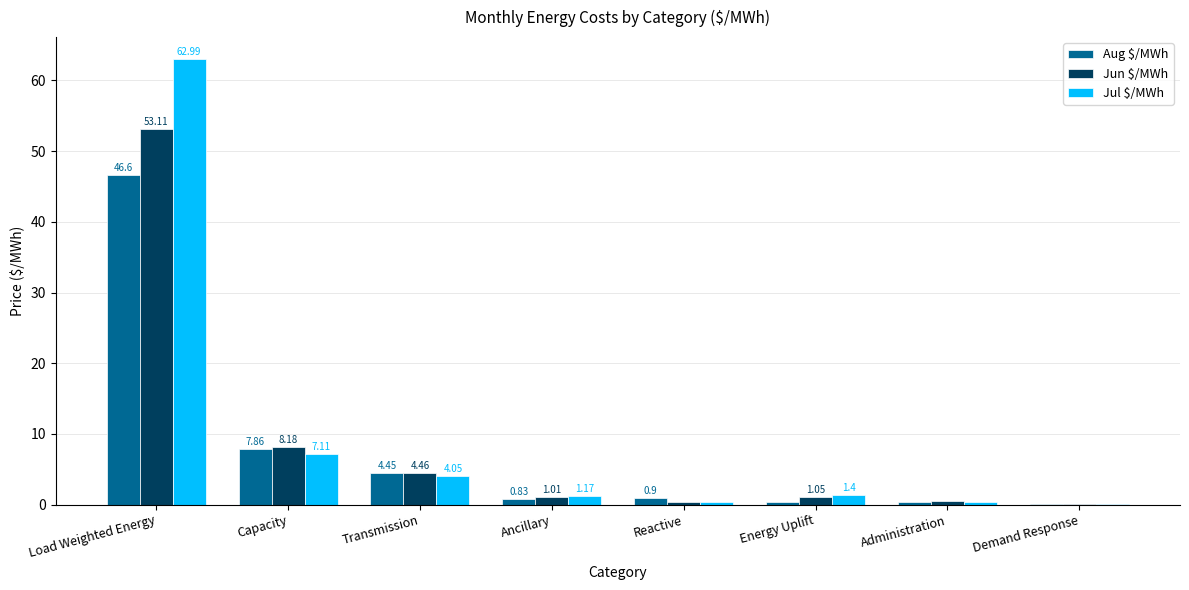

Which series has the largest range (max minus min)?

Jul $/MWh